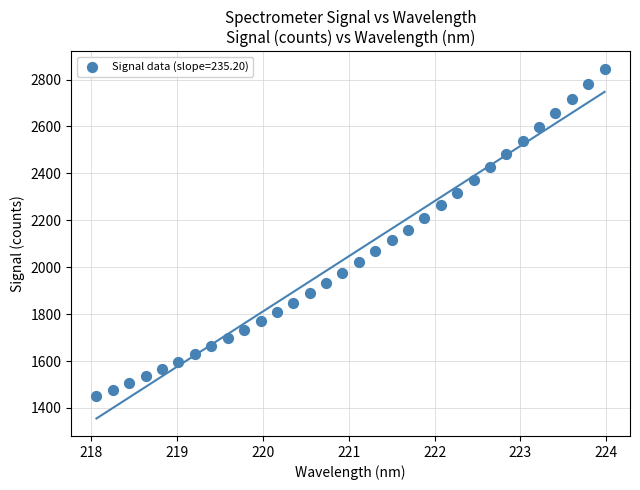

What is the range of Y values (max minus min)?

1395.4